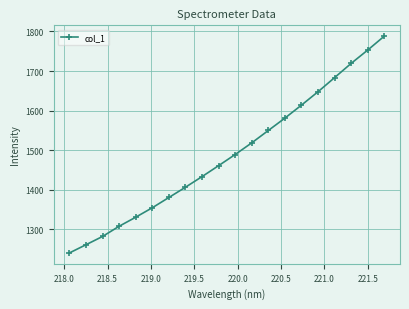

What is the value of the 15th point from the left?

1613.7